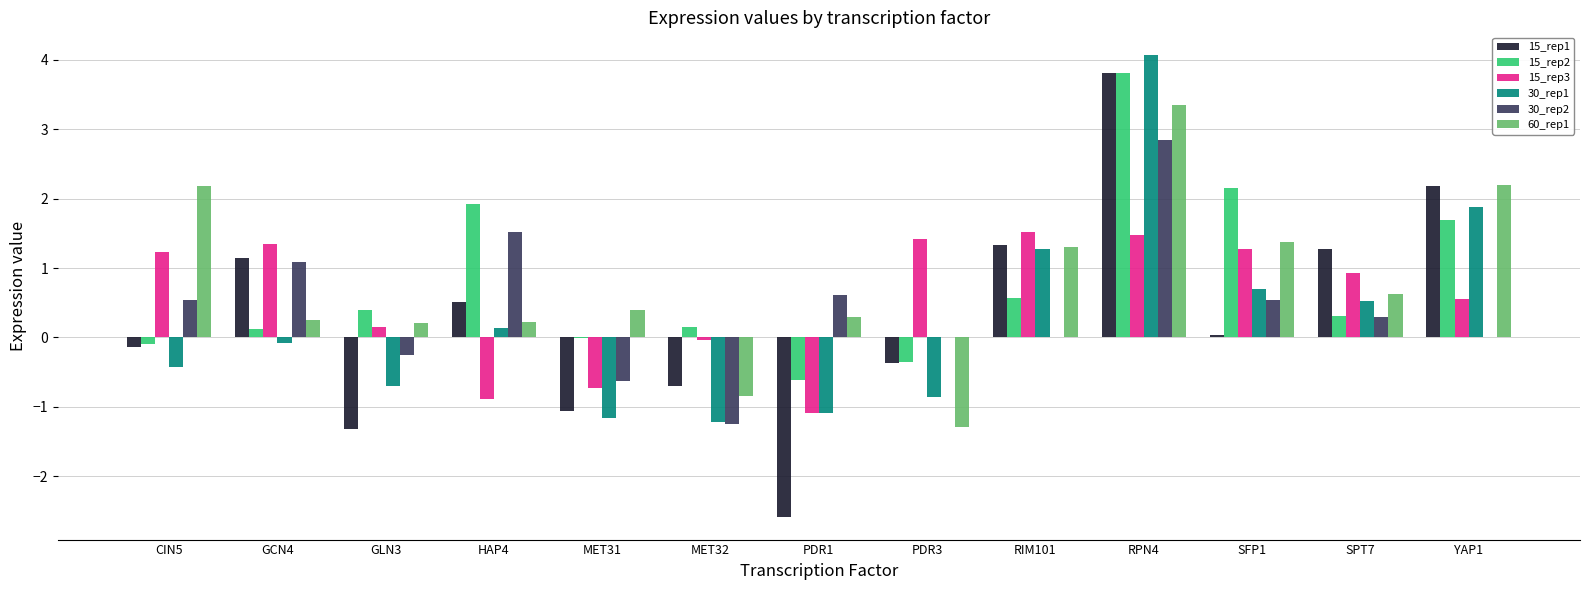

What value does the 15_rep3 series have at GLN3?

0.1